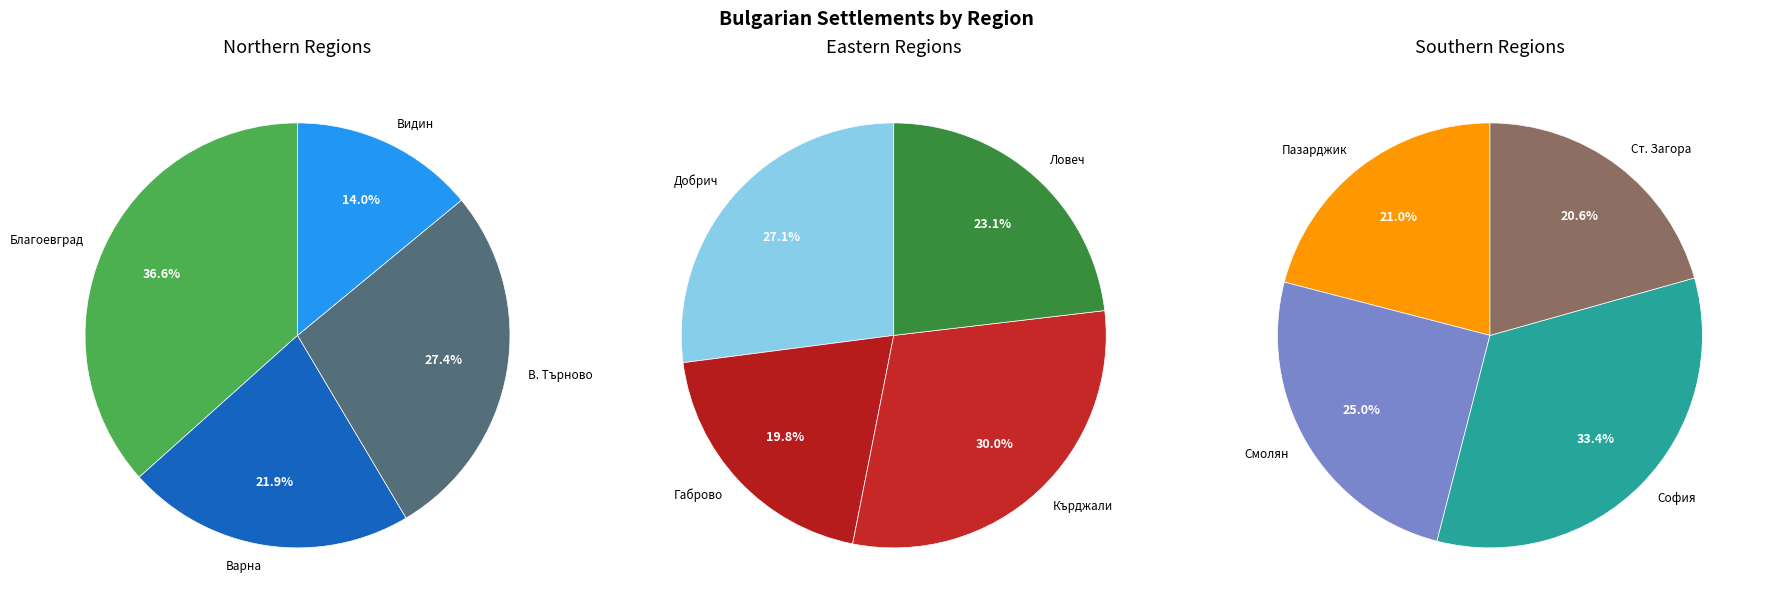

Is there any slice that represents more than half of the pie?

No